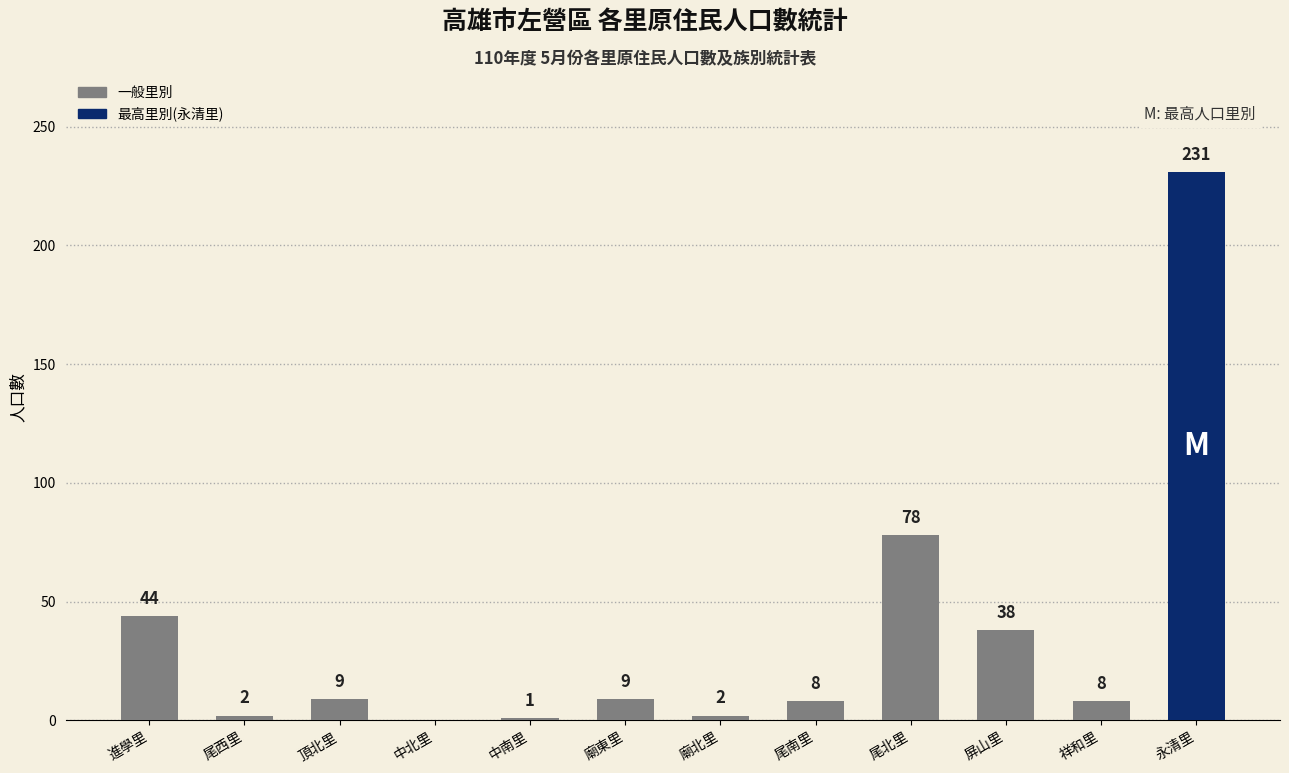

How many categories are shown in the chart?

12